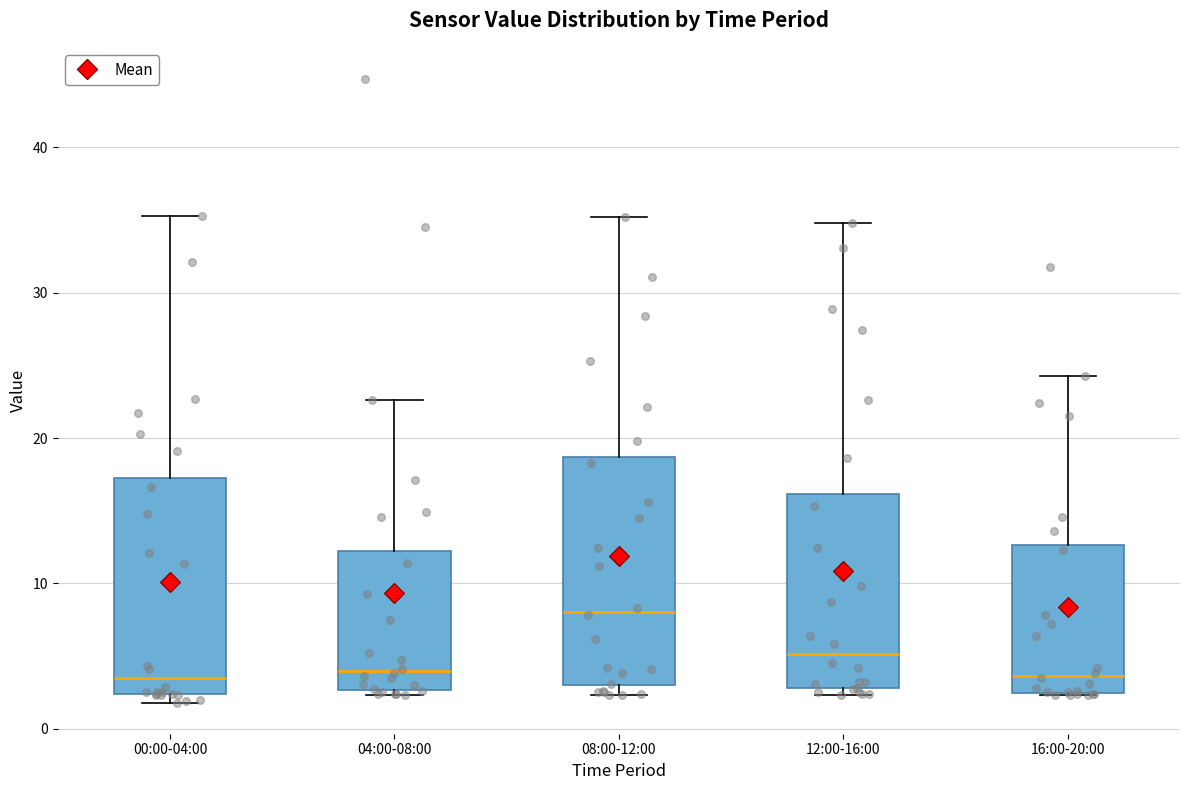

Which box has the highest median line?

08:00-12:00